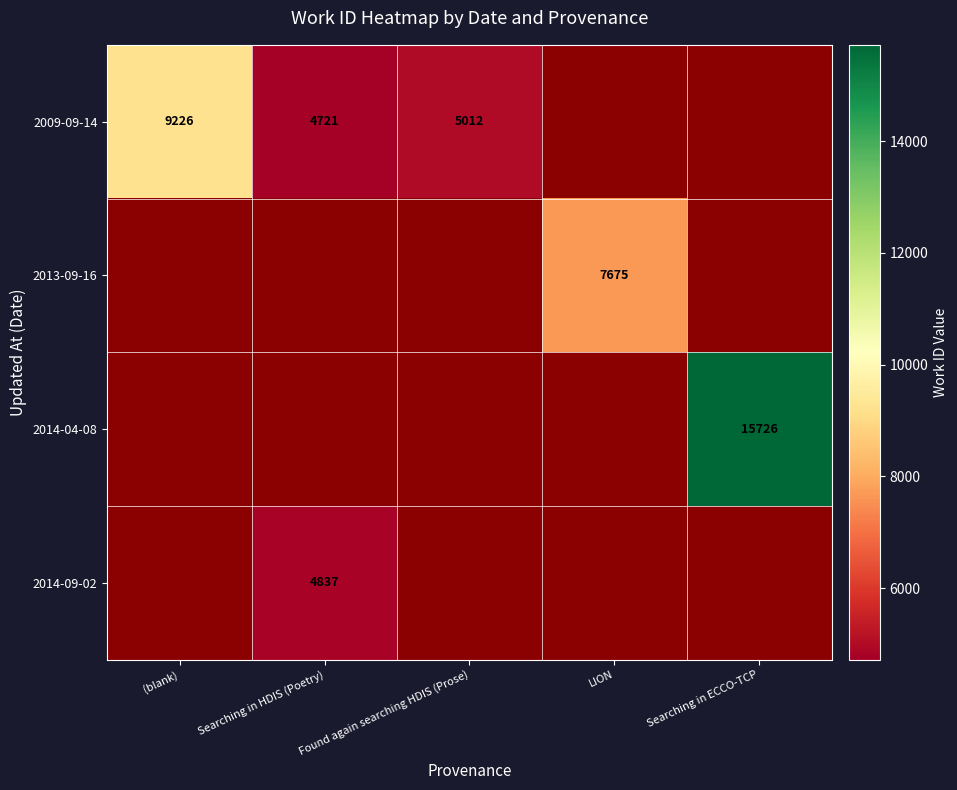

The 2009-09-14 series shows 7059 at Found again searching HDIS (Prose). True or false?

False